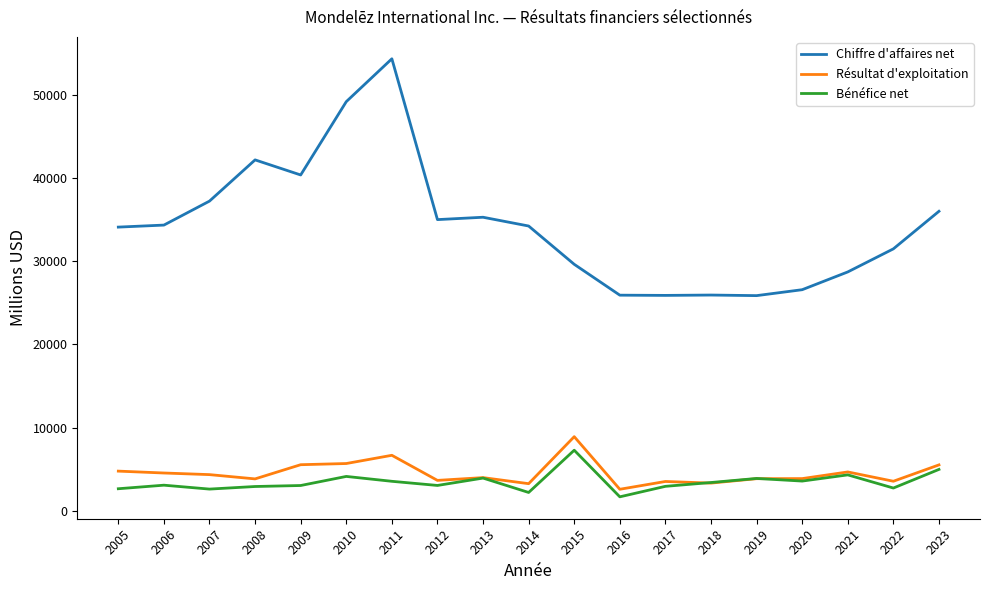

What is the sum of the Bénéfice net values at 2006 and 2008?

5961